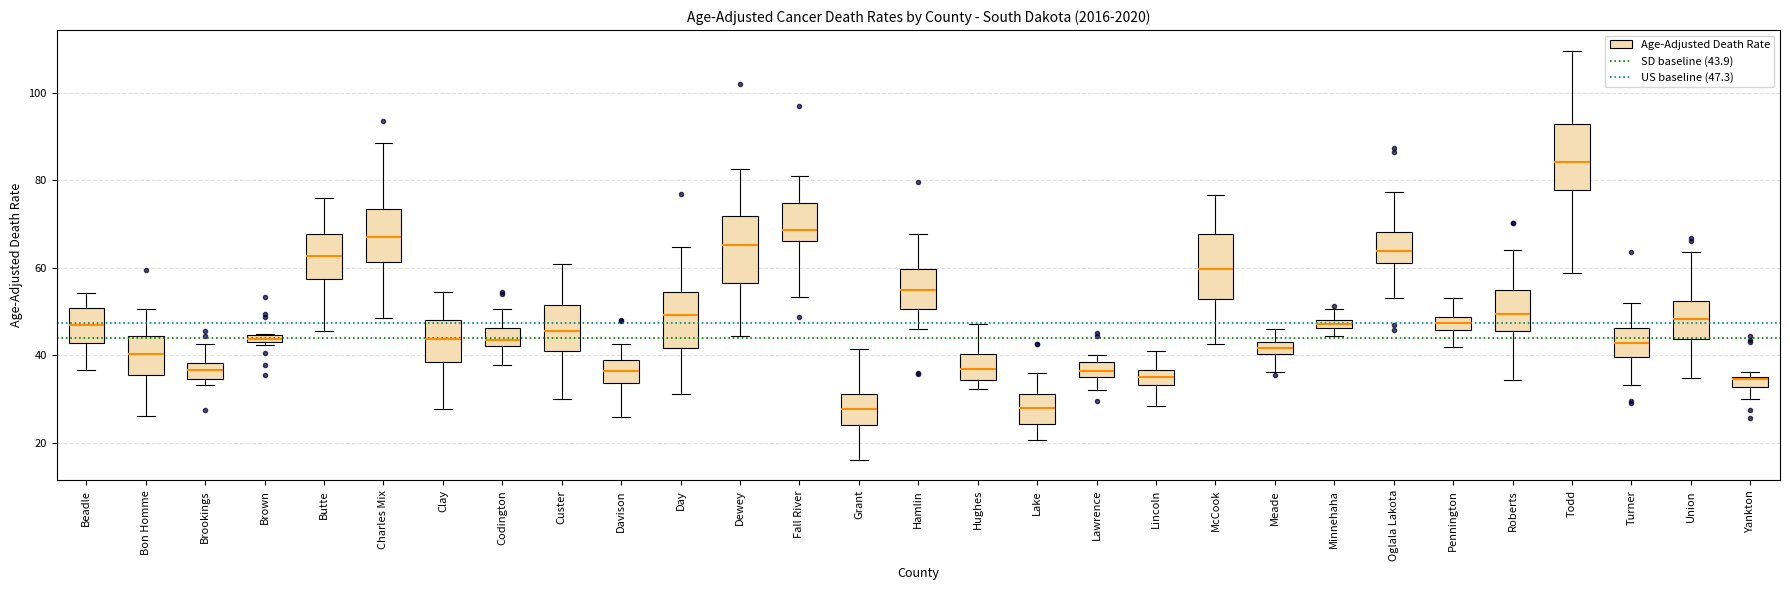

Where does the upper whisker of the box for Charles Mix end on the y-axis? The values are not printed on the chart, so give them approximately, as read against the axis.

88